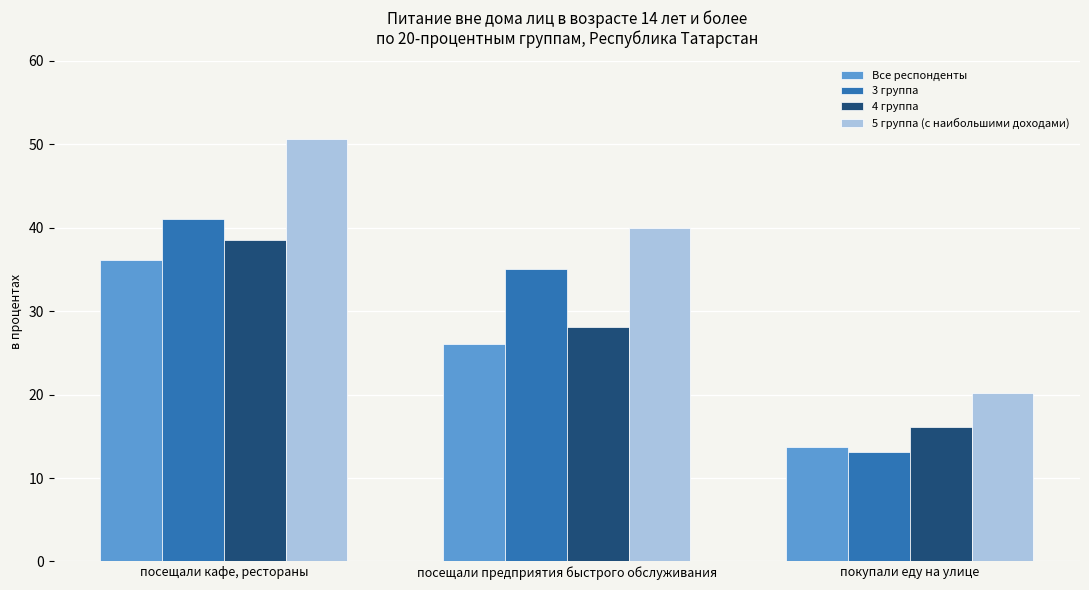

What is the maximum value shown in the chart?

50.7